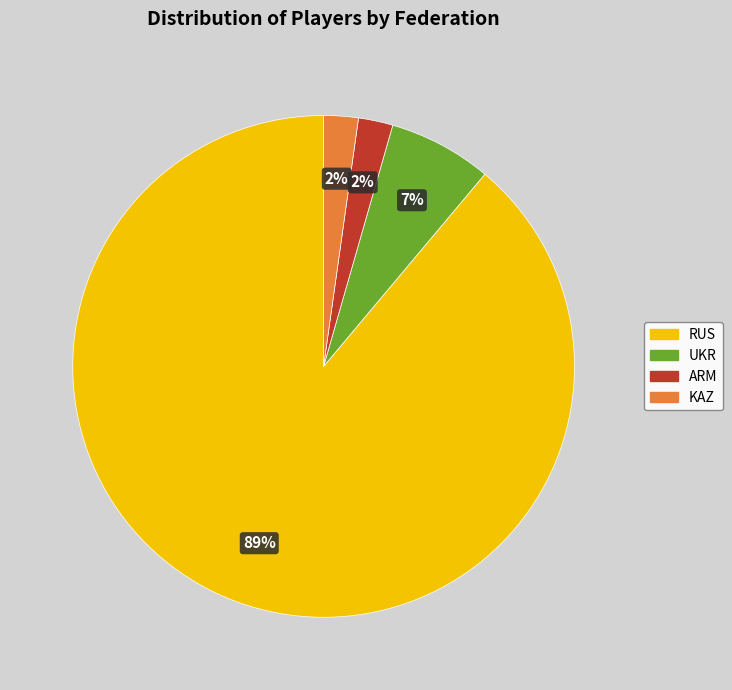

To the nearest percent, what is the combined percentage of ARM and RUS?

91%